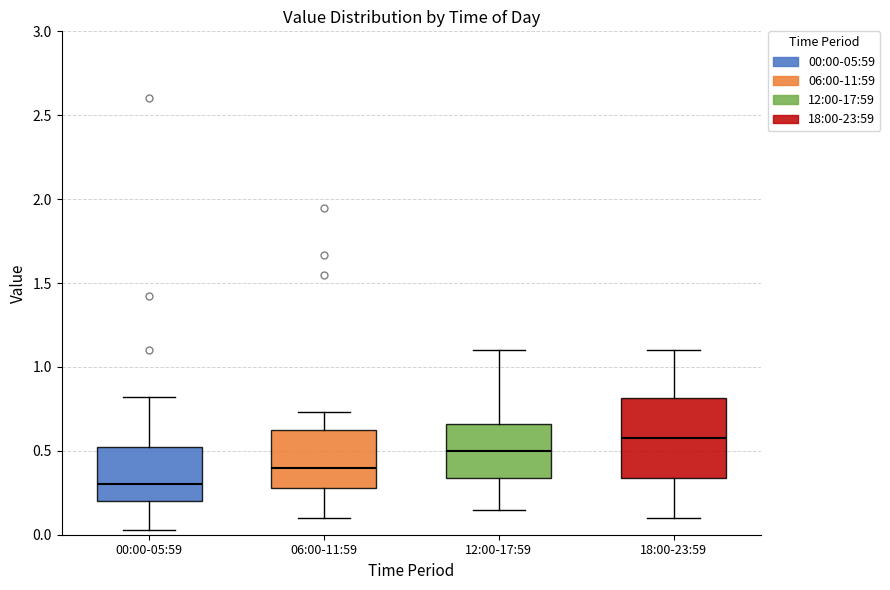

Where does the upper whisker of the box for 06:00-11:59 end on the y-axis? The values are not printed on the chart, so give them approximately, as read against the axis.

0.75